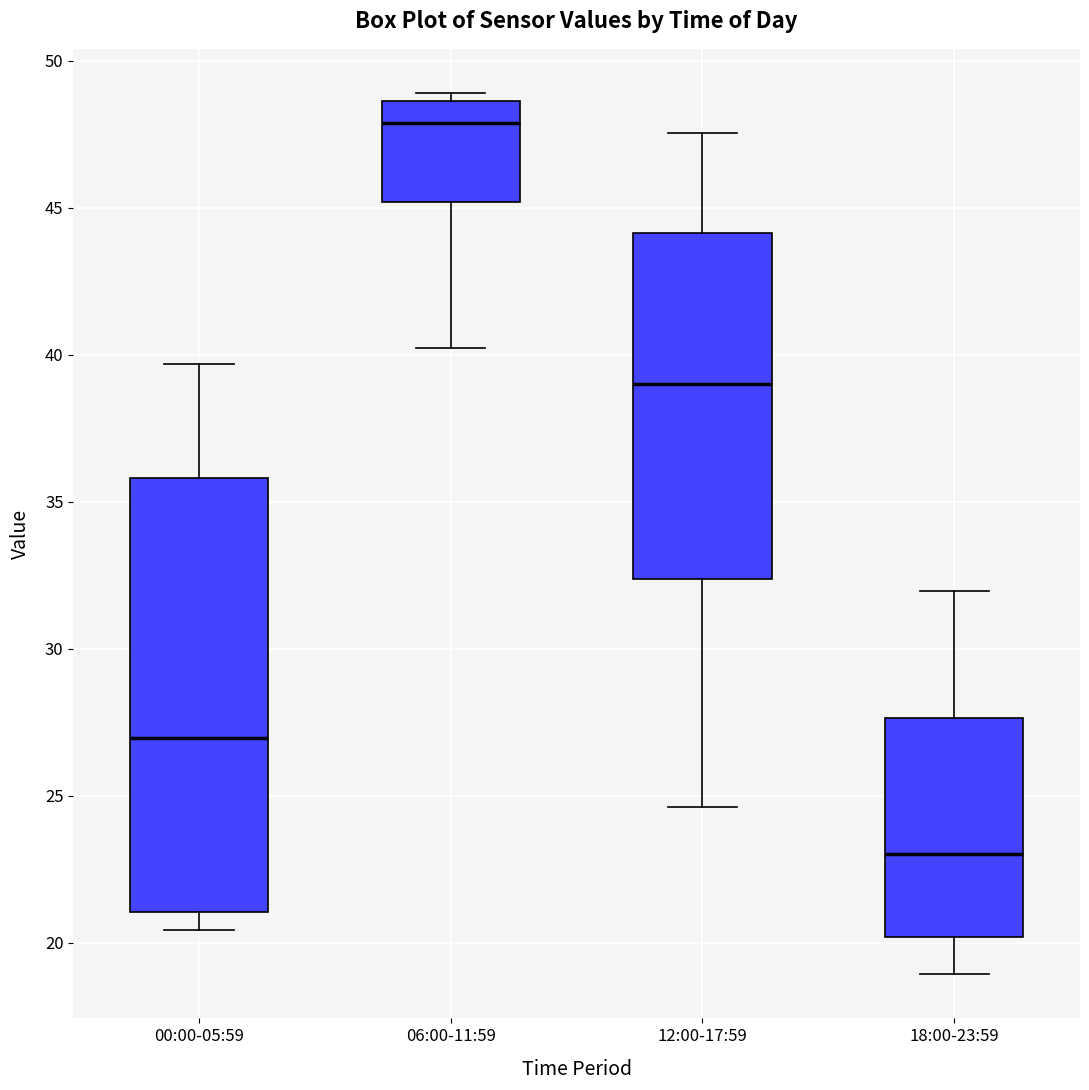

Reading left to right, read every box against the y-axis: the position of its median line, the range the box covers, and the ends of its whiskers. The values are not printed on the chart, so give them approximately, as read against the axis.

00:00-05:59: median 27.0, box 21.0 to 36.0, whiskers 20.5 to 39.5
06:00-11:59: median 48.0, box 45.0 to 48.5, whiskers 40.0 to 49.0
12:00-17:59: median 39.0, box 32.5 to 44.0, whiskers 24.5 to 47.5
18:00-23:59: median 23.0, box 20.0 to 27.5, whiskers 19.0 to 32.0